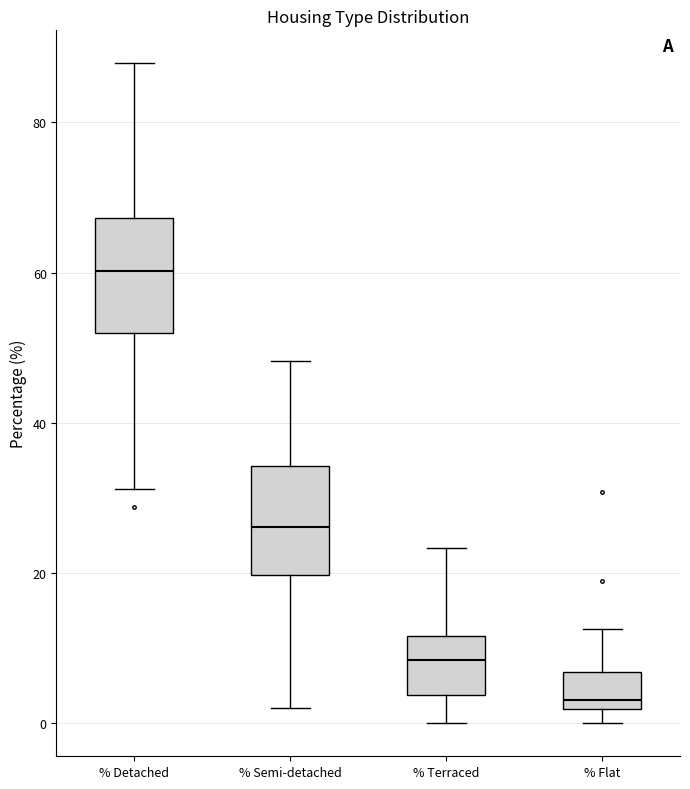

Where does the median line of the box for % Flat sit on the y-axis? The values are not printed on the chart, so give them approximately, as read against the axis.

4